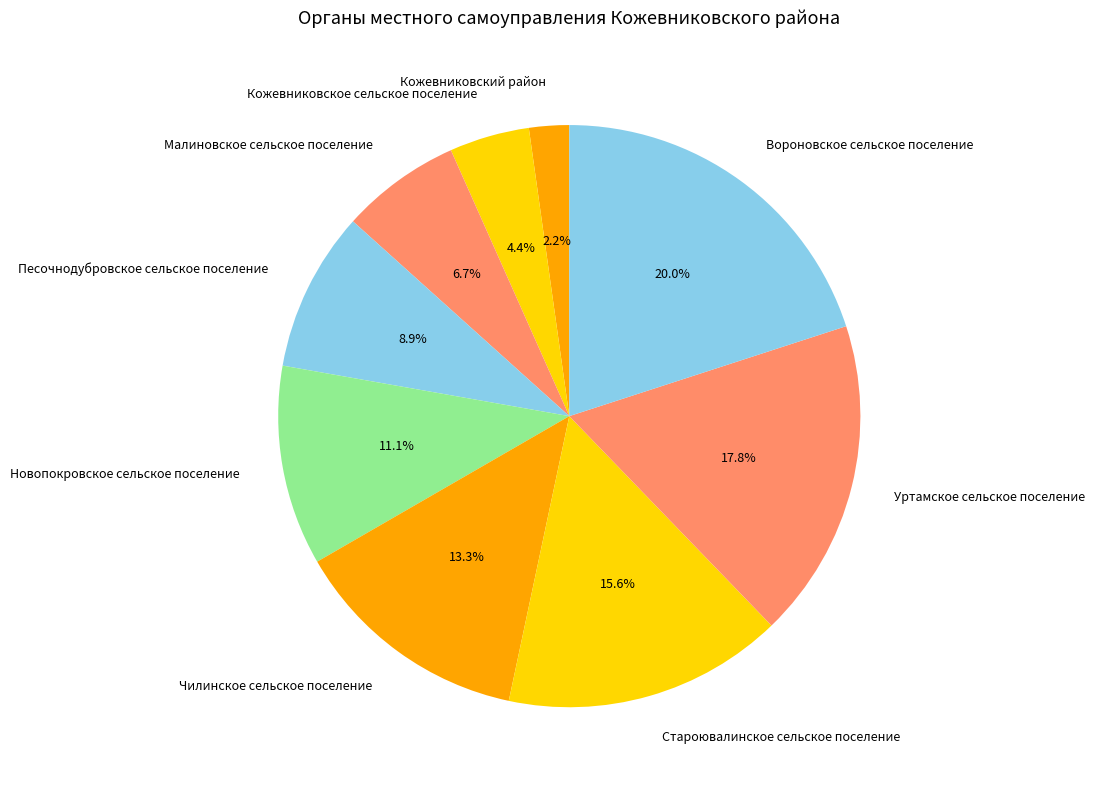

To the nearest percent, what is the difference between the Кожевниковский район and Вороновское сельское поселение slice percentages?

18%